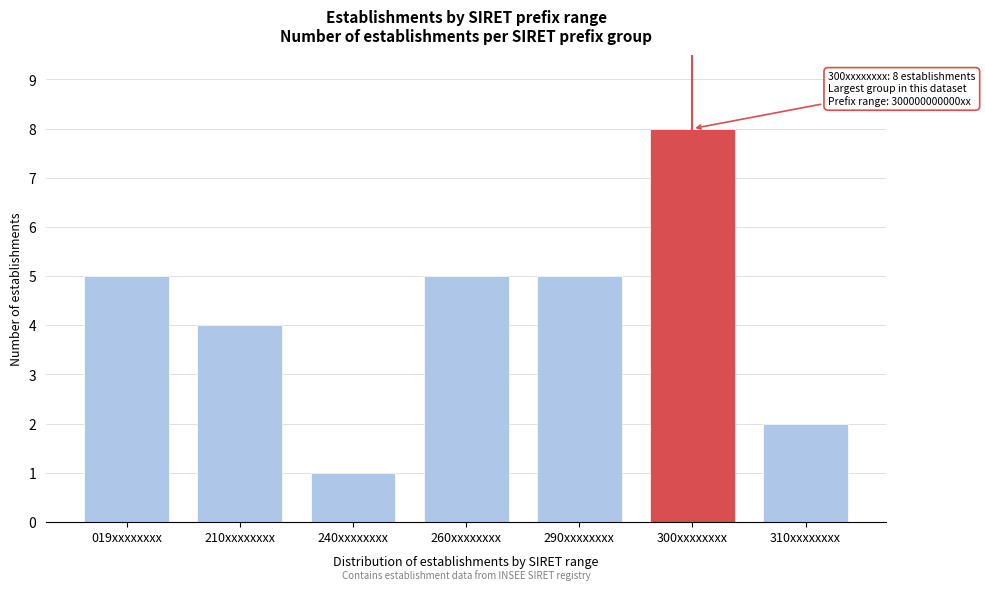

Reading right to left, list all the values displayed in this chart.

2	8	5	5	1	4	5